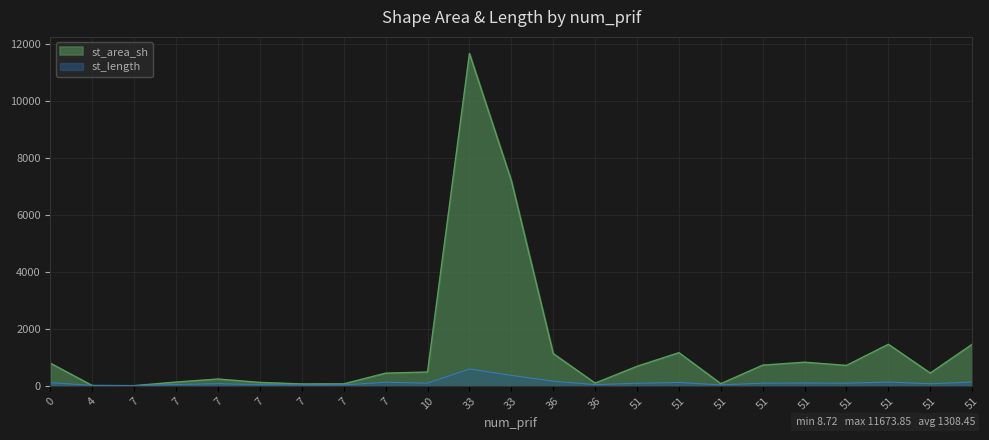

Which label corresponds to the largest value in the chart?

33